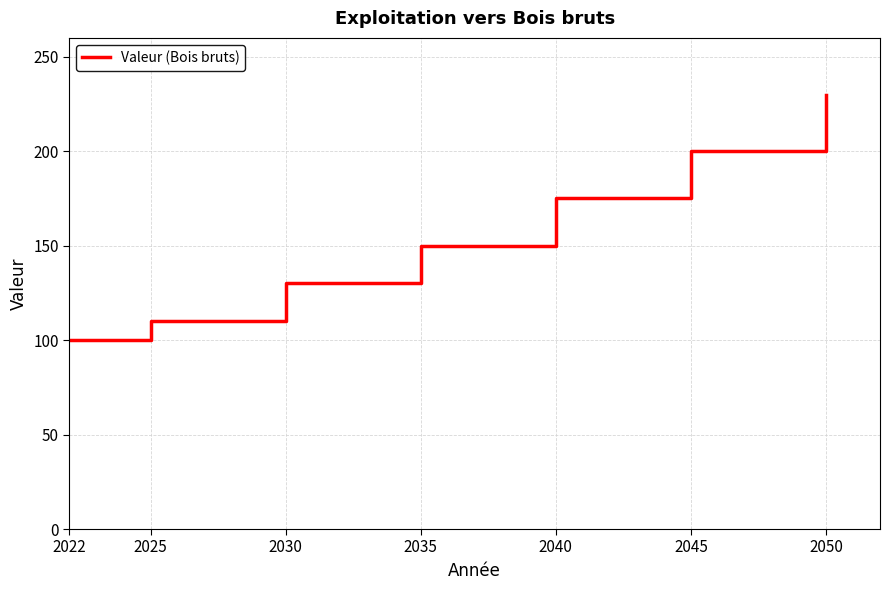

Rank the categories by value from highest to lowest.

2050, 2045, 2040, 2035, 2030, 2025, 2022